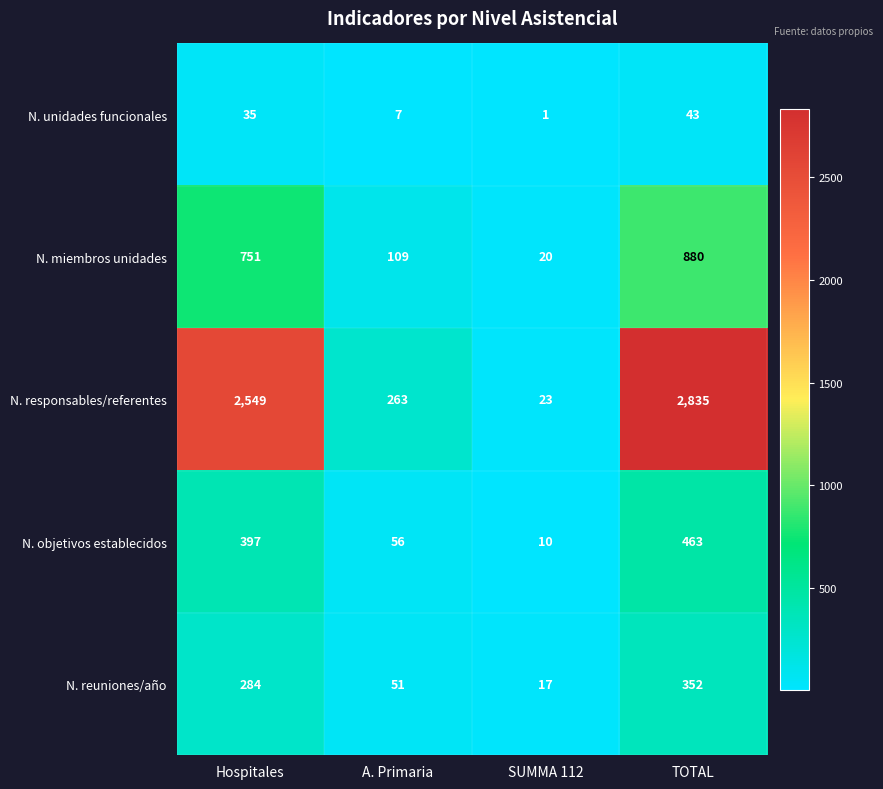

Which series has the largest total across all categories?

N. responsables/referentes